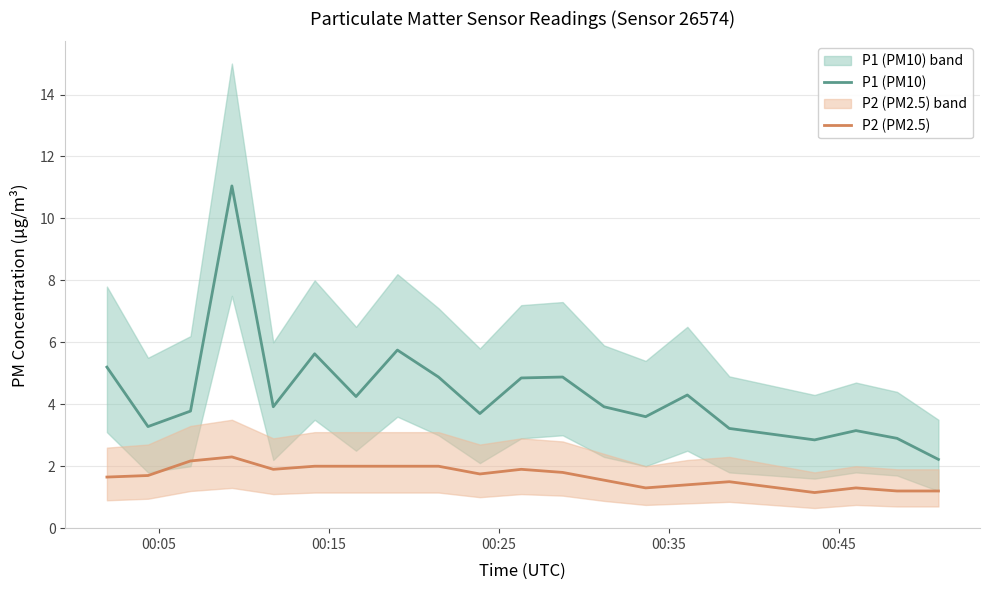

True or false: P2 (PM2.5) and P1 (PM10) cross at least once.

False